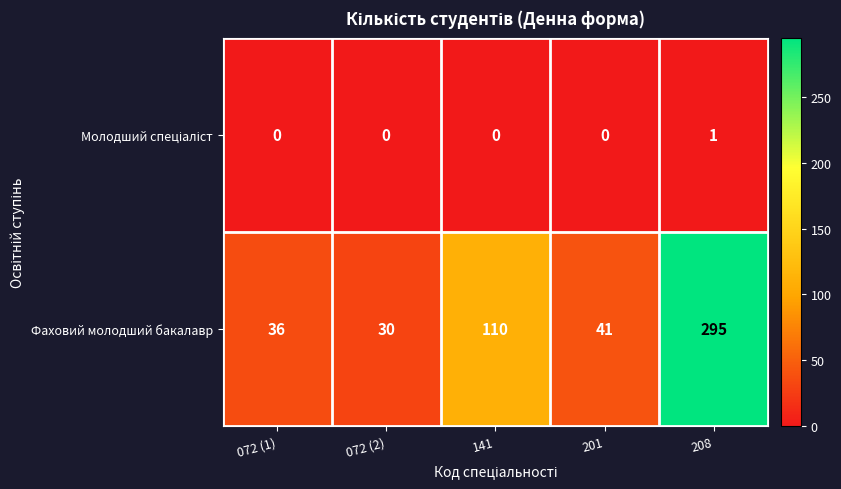

At which label does Фаховий молодший бакалавр first exceed 41?

141